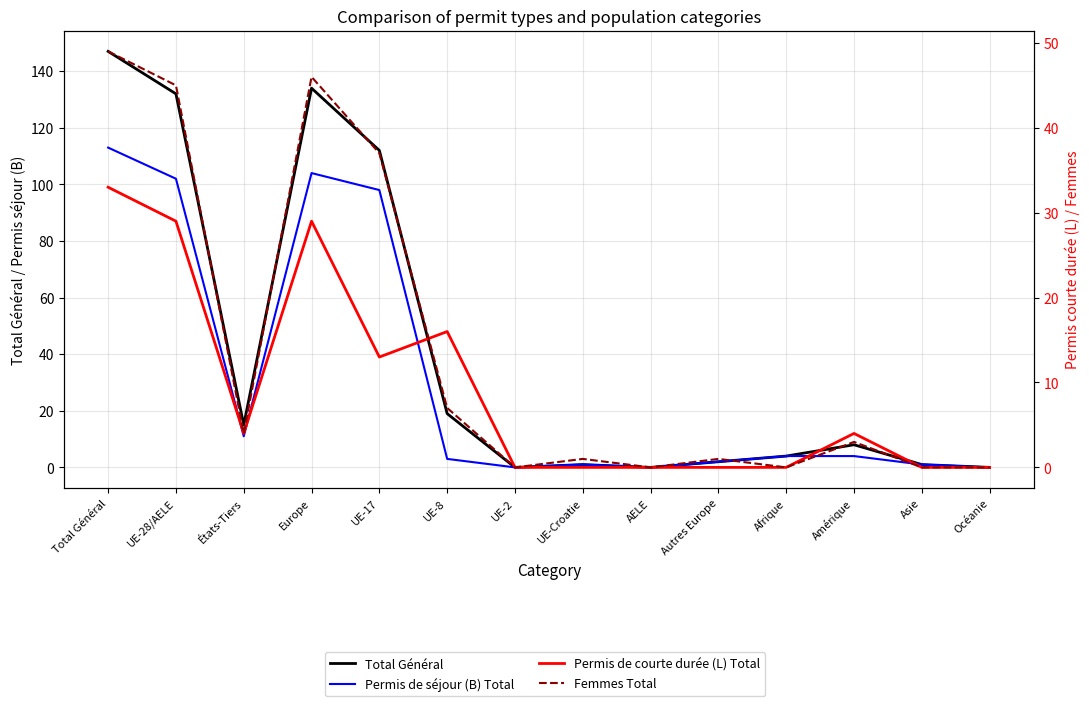

List the series in order of their peak value, lowest first.

Permis de courte durée (L) Total, Femmes Total, Permis de séjour (B) Total, Total Général